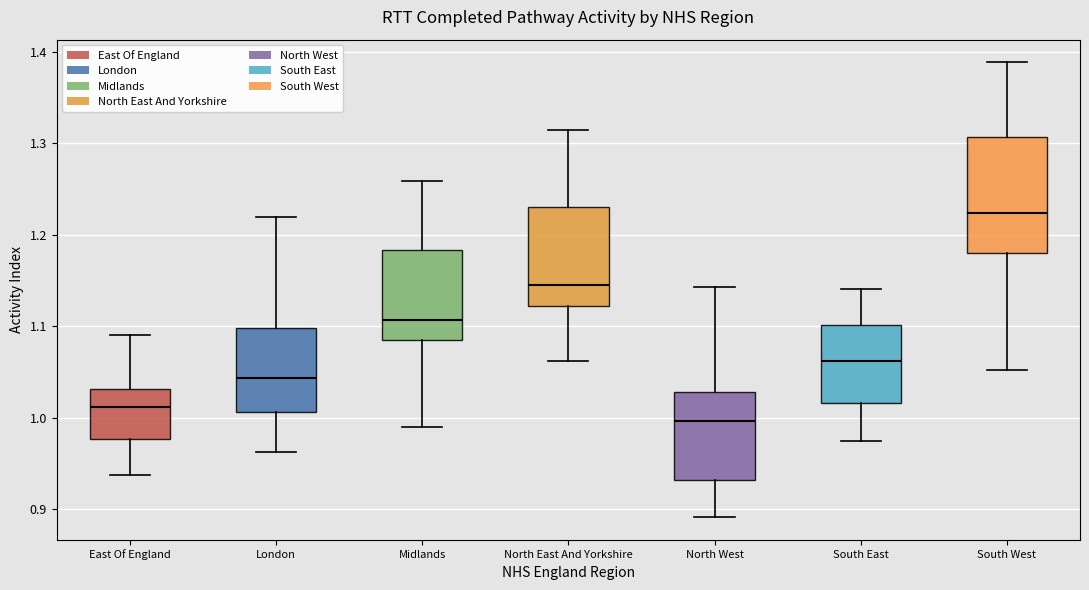

Which box's median line is the lowest?

North West